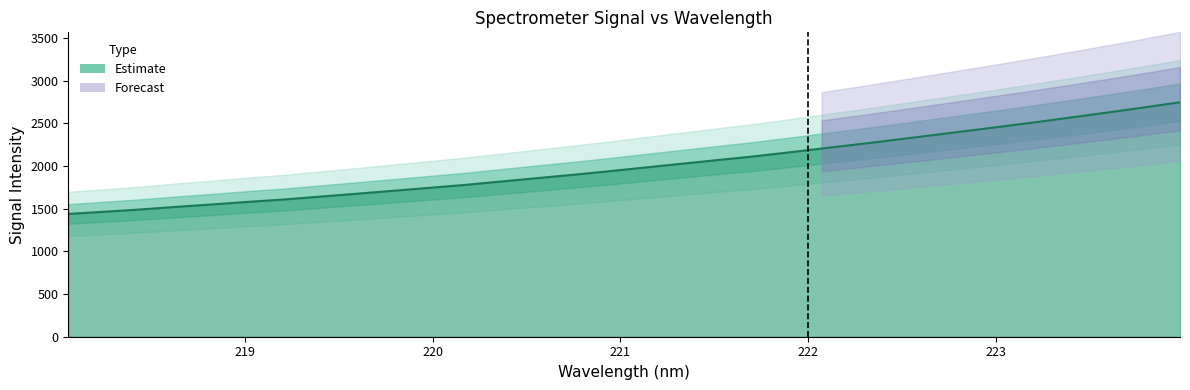

What is the maximum value shown in the chart?

2746.1